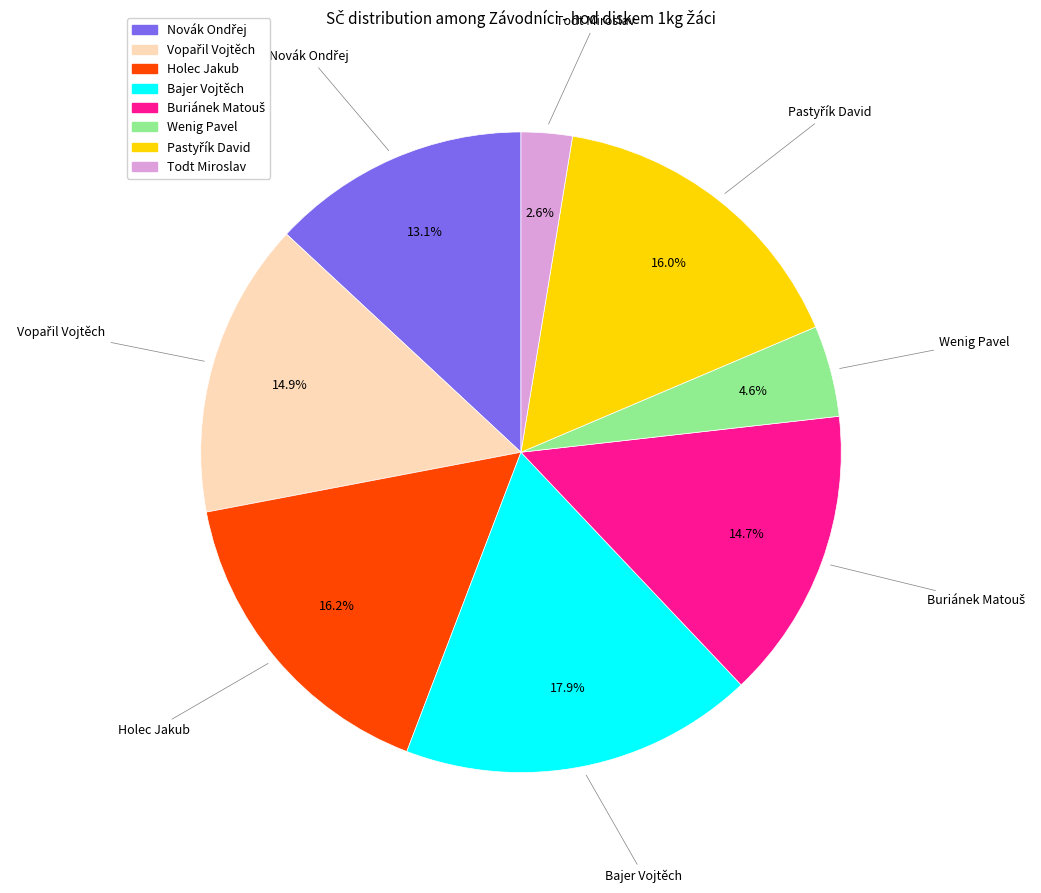

Approximately how many times larger is the value at Wenig Pavel compared to Todt Miroslav?

1.8